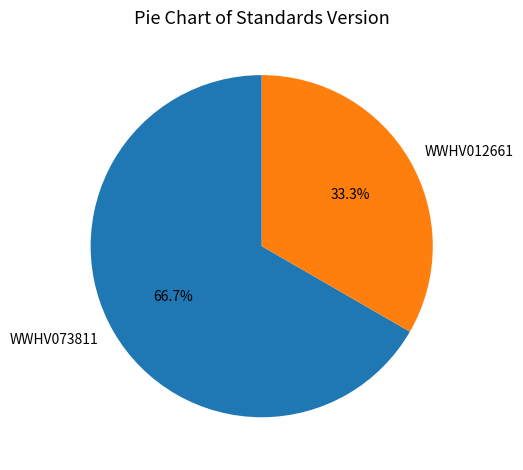

What is the majority slice?

WWHV073811